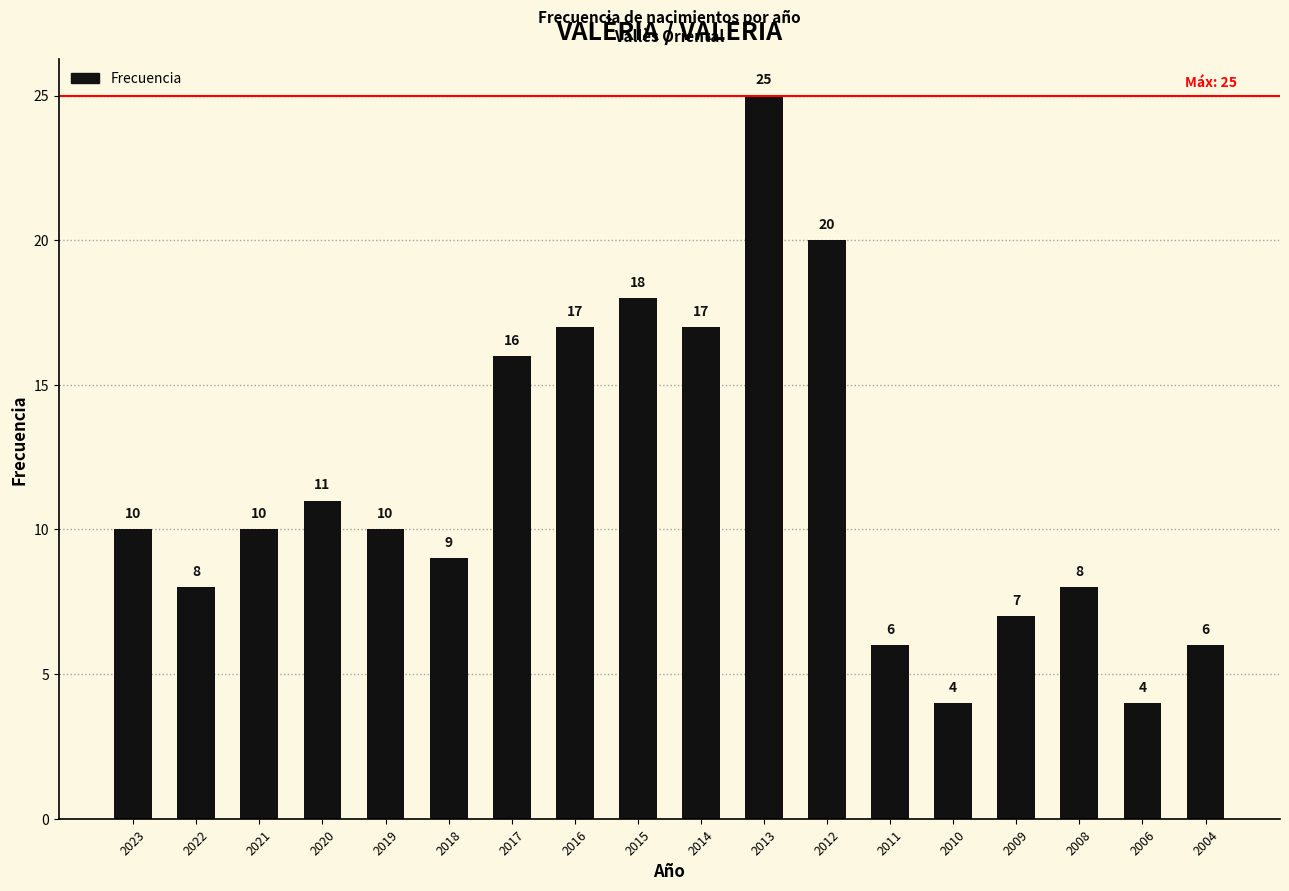

What is the difference between the second highest and second lowest values?

16